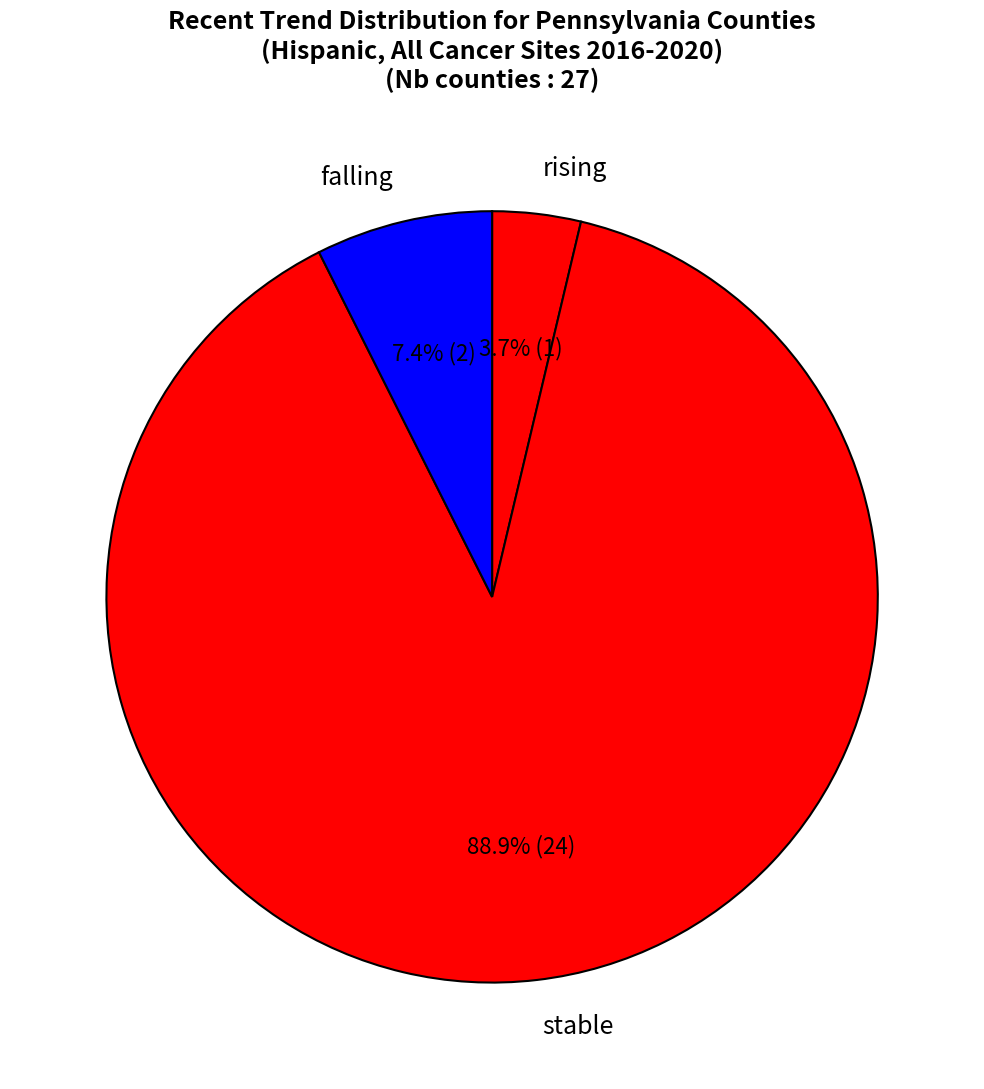

What is the majority slice?

stable